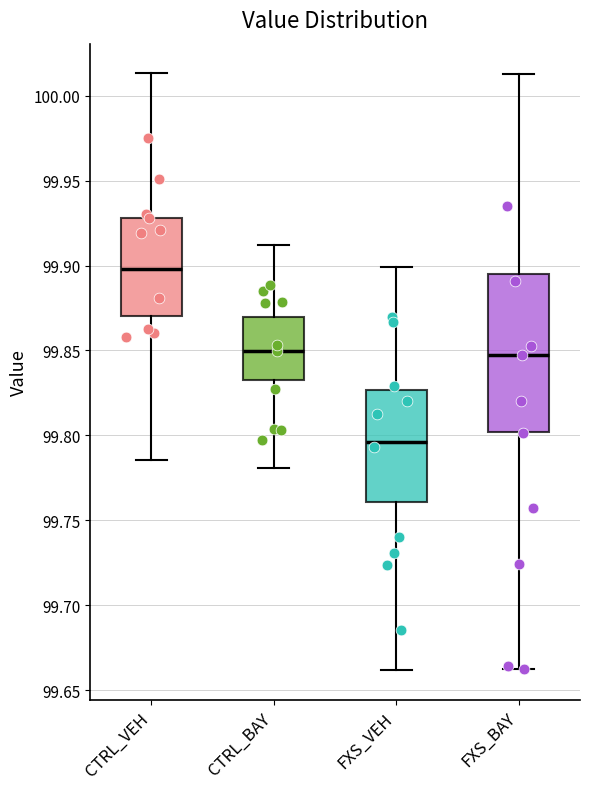

Reading left to right, read every box against the y-axis: the position of its median line, the range the box covers, and the ends of its whiskers. The values are not printed on the chart, so give them approximately, as read against the axis.

CTRL_VEH: median 99.900, box 99.870 to 99.930, whiskers 99.785 to 100.015
CTRL_BAY: median 99.850, box 99.830 to 99.870, whiskers 99.780 to 99.910
FXS_VEH: median 99.795, box 99.760 to 99.825, whiskers 99.660 to 99.900
FXS_BAY: median 99.845, box 99.800 to 99.895, whiskers 99.660 to 100.015